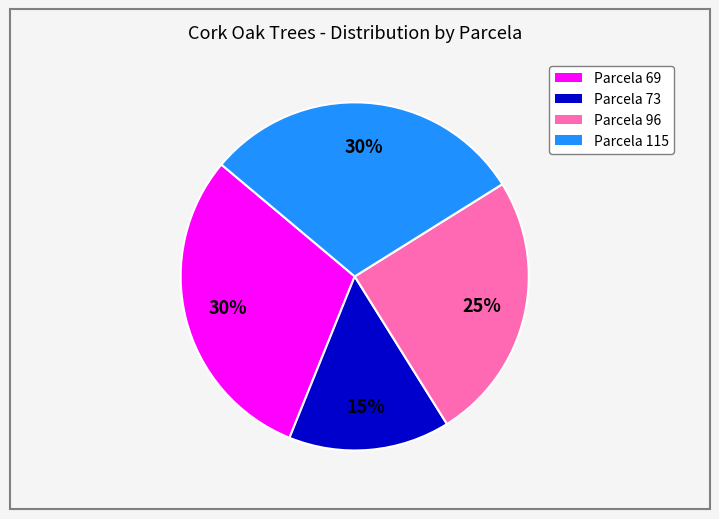

Do Parcela 96 and Parcela 115 together represent more than half of the pie?

Yes